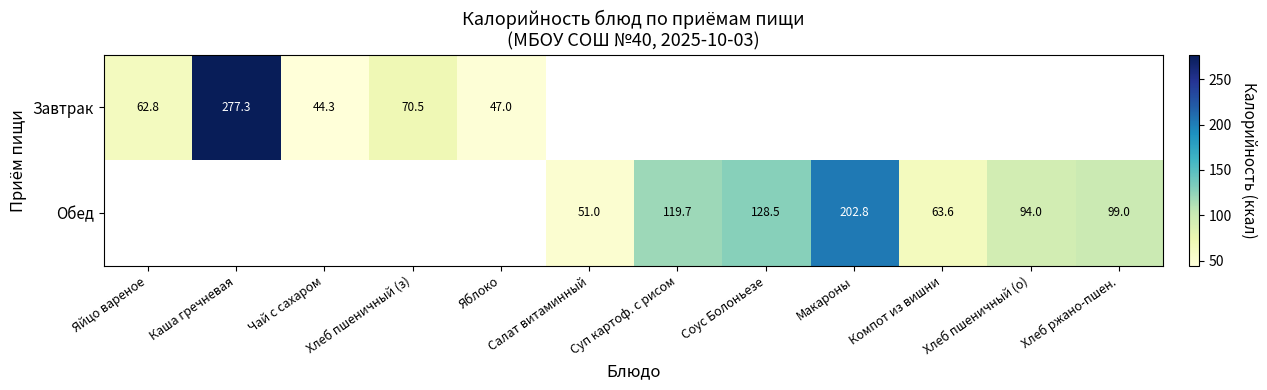

Is it true that Завтрак equals 93.9 at Хлеб пшеничный (з)?

False